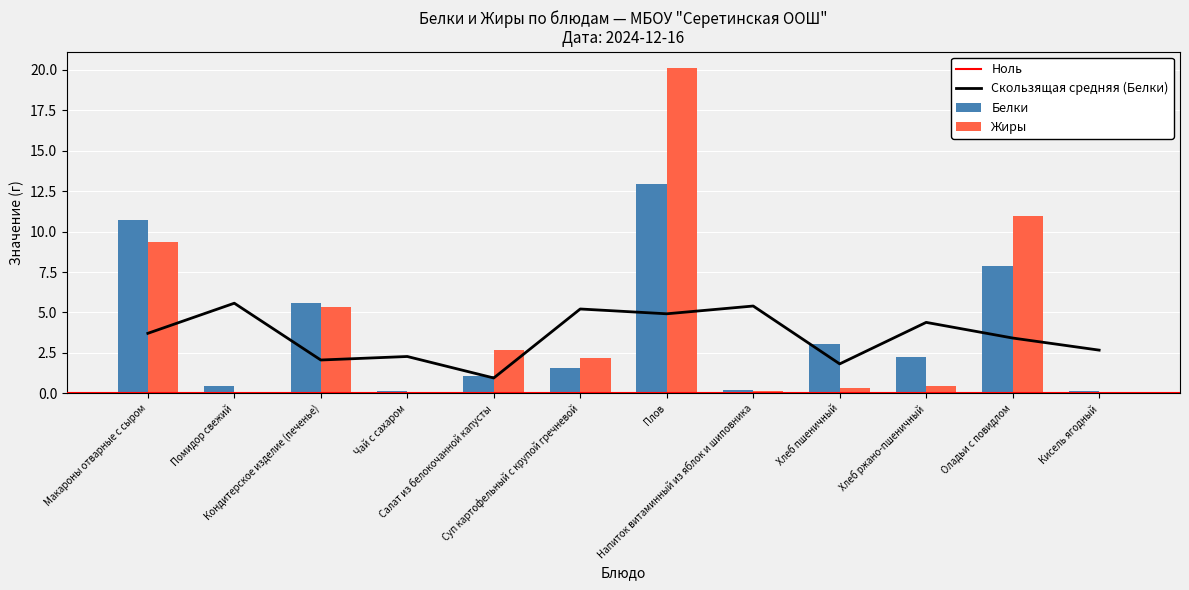

Rank the series at Салат из белокочанной капусты from lowest to highest value.

Белки, Жиры